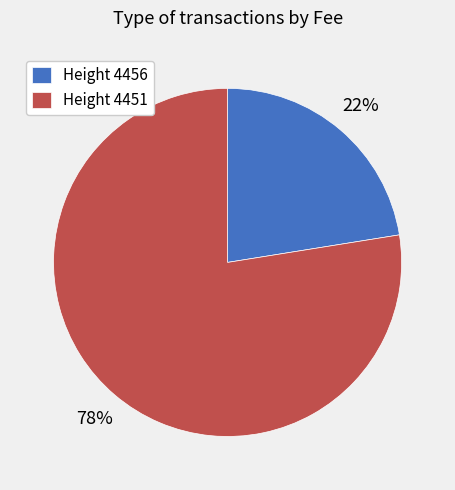

Combined, do Height 4456 and Height 4451 account for over 50%?

Yes